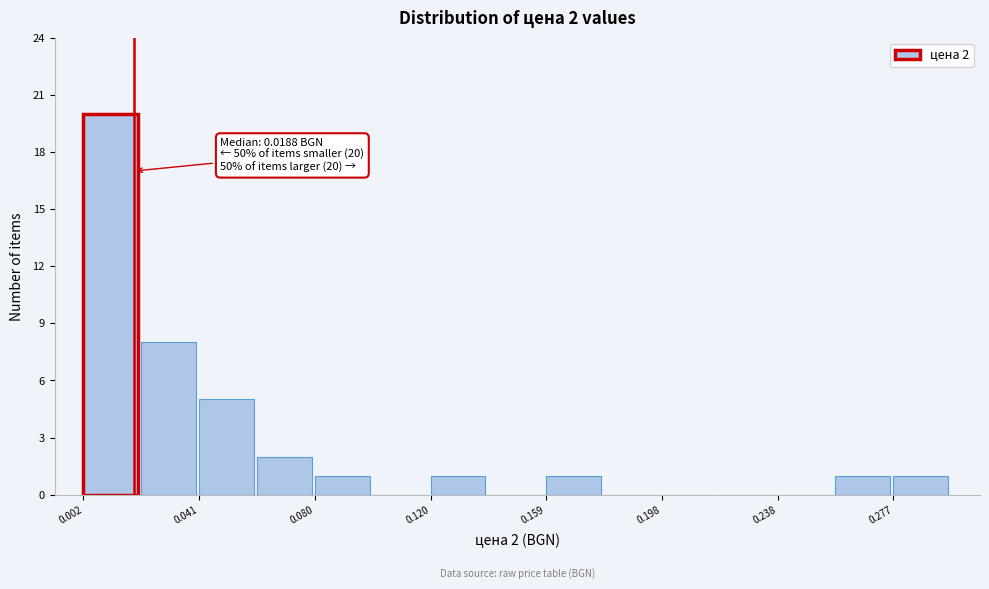

Read against the x-axis, roughly where is the centre of the tallest bar?

0.010